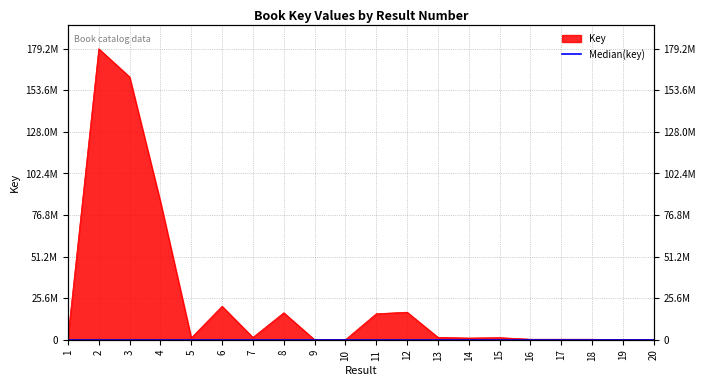

What is the smallest value displayed?

5895